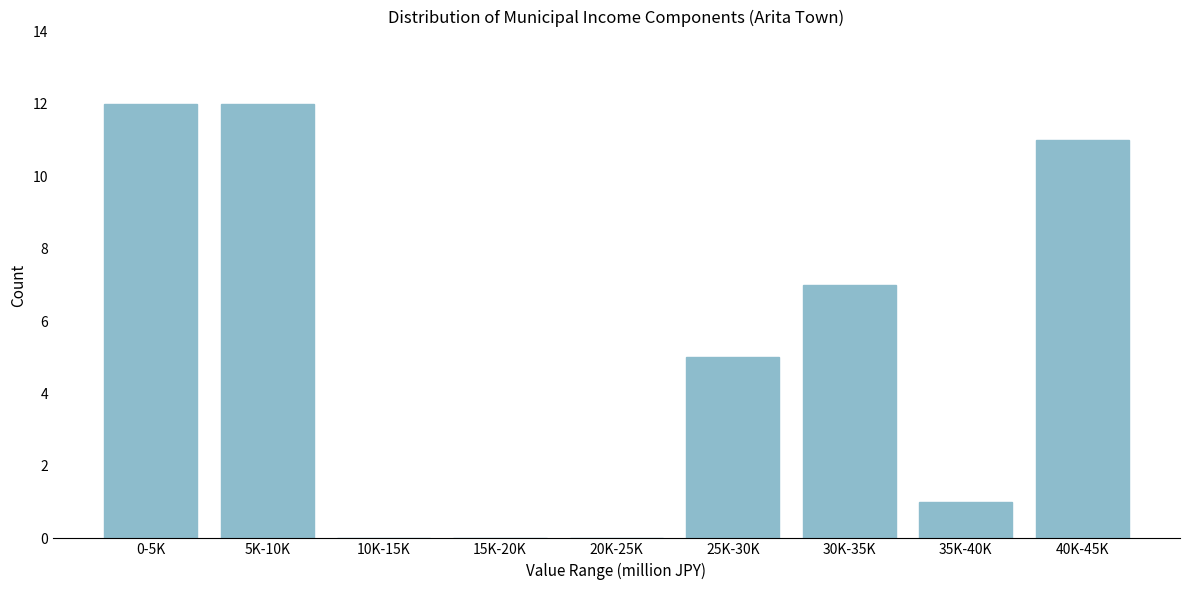

Reading left to right, extract all data points from this chart.

0-5K=12	5K-10K=12	10K-15K=0	15K-20K=0	20K-25K=0	25K-30K=5	30K-35K=7	35K-40K=1	40K-45K=11